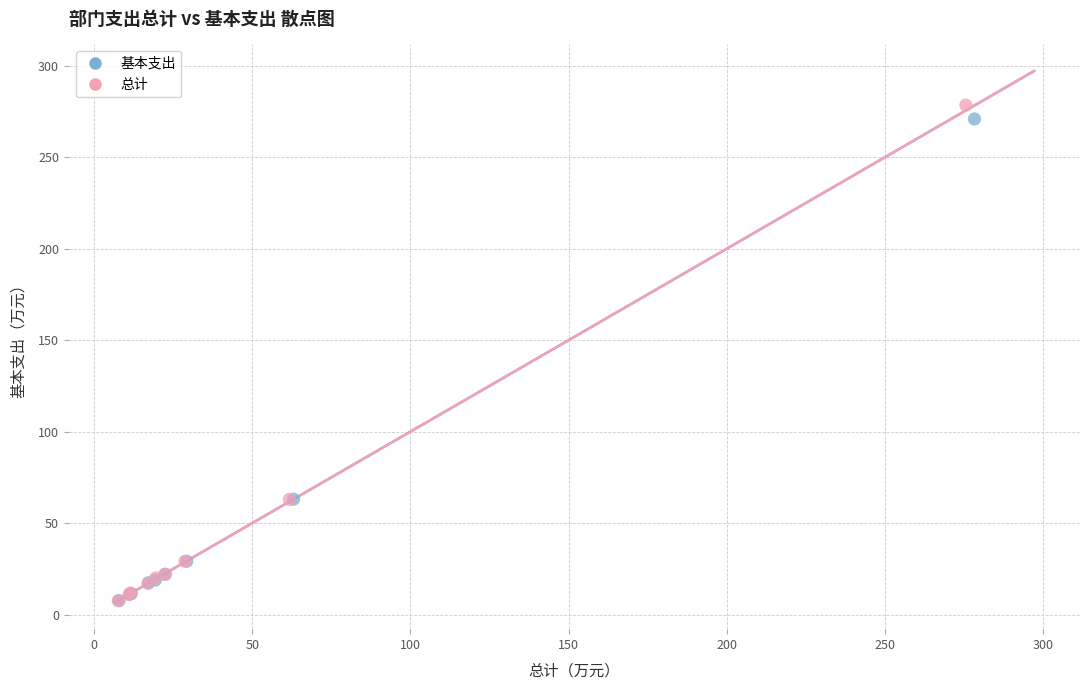

Which series has the widest spread of Y values?

总计